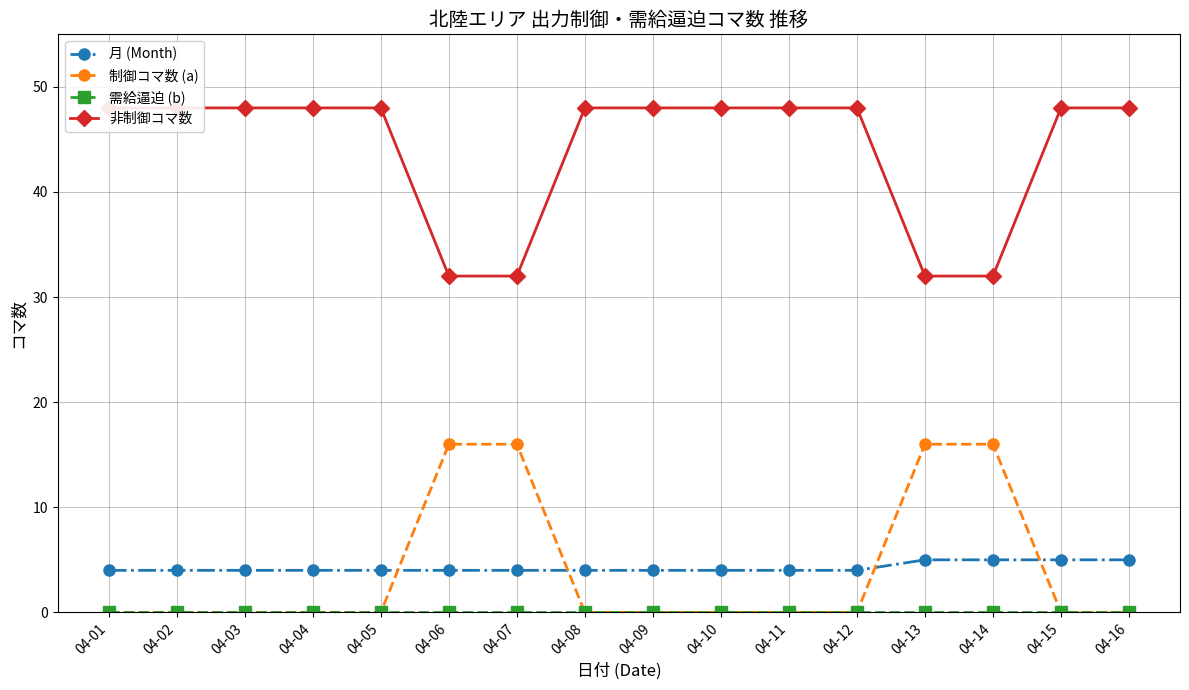

True or false: 需給逼迫 (b) and 非制御コマ数 cross at least once.

False